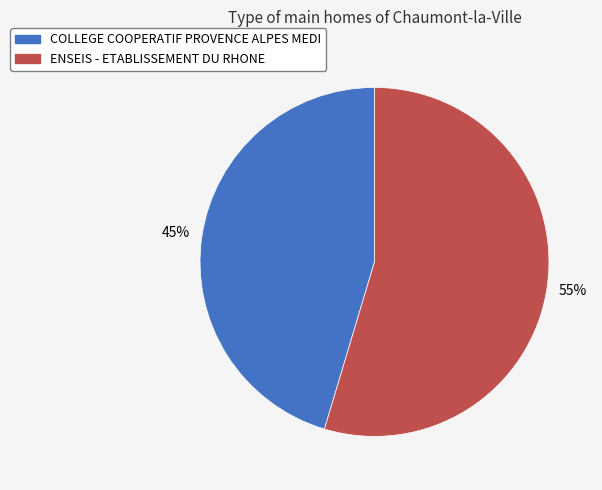

To the nearest percent, what is the average slice percentage?

50%